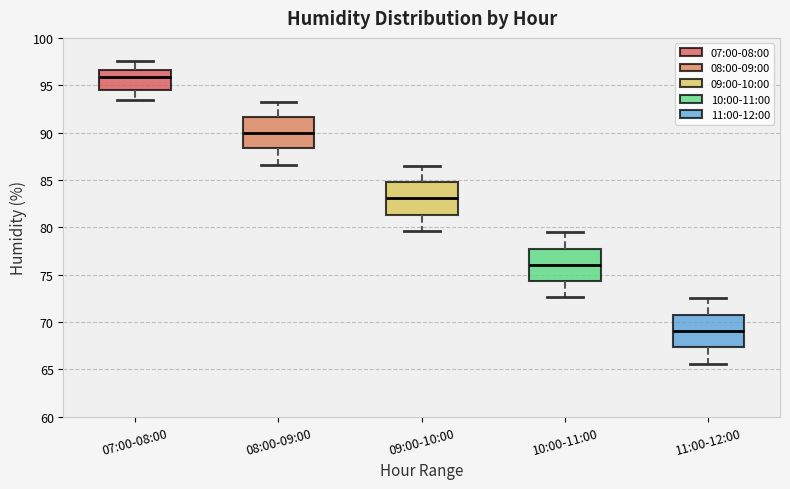

Where is the upper edge of the box for 07:00-08:00 on the y-axis? The values are not printed on the chart, so give them approximately, as read against the axis.

96.5